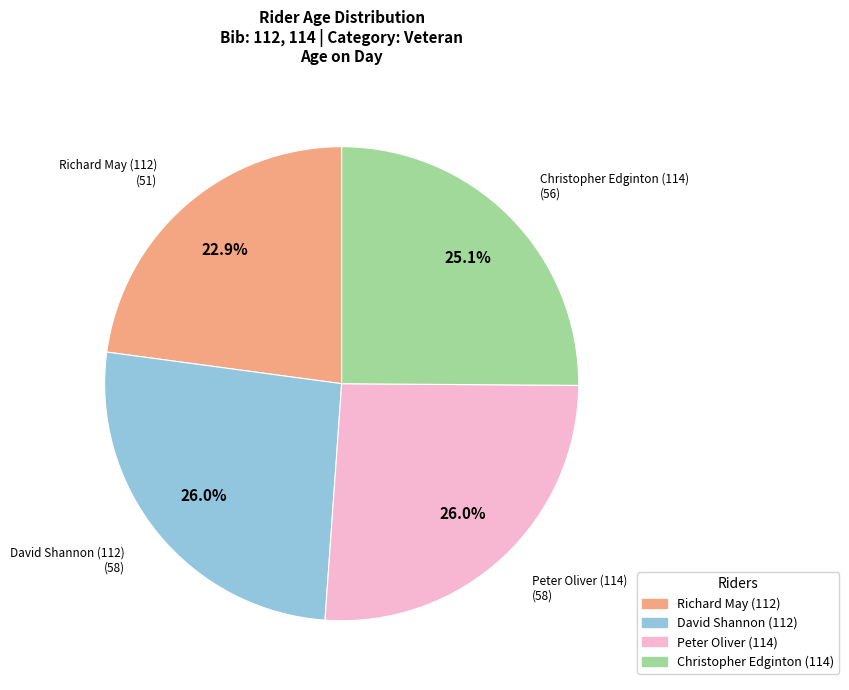

Does Christopher Edginton (114) represent more than half of the total?

No